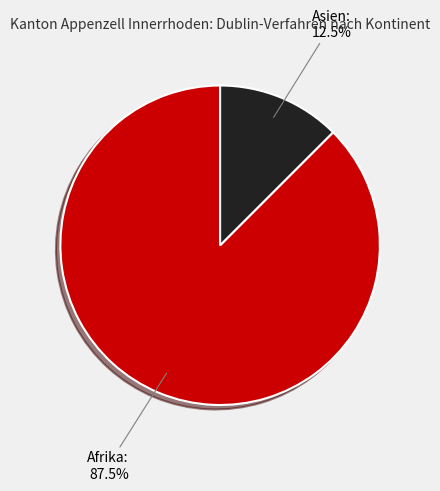

Is there any slice that represents more than half of the pie?

Yes